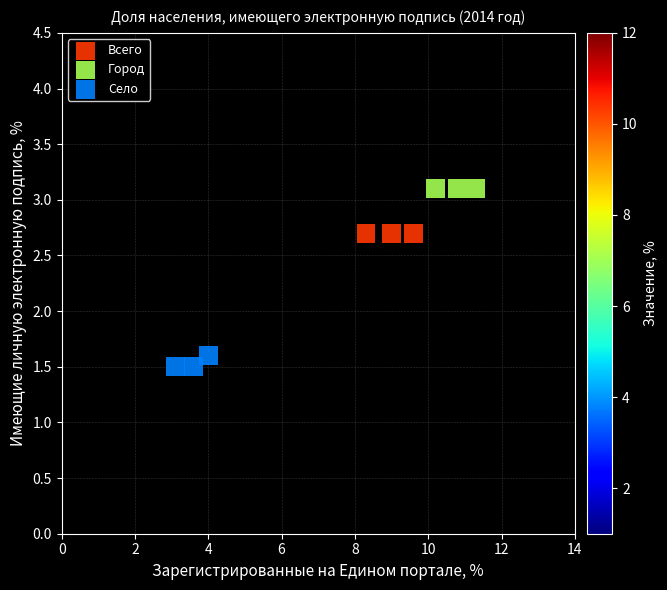

Which series contains the lowest Y value?

Село